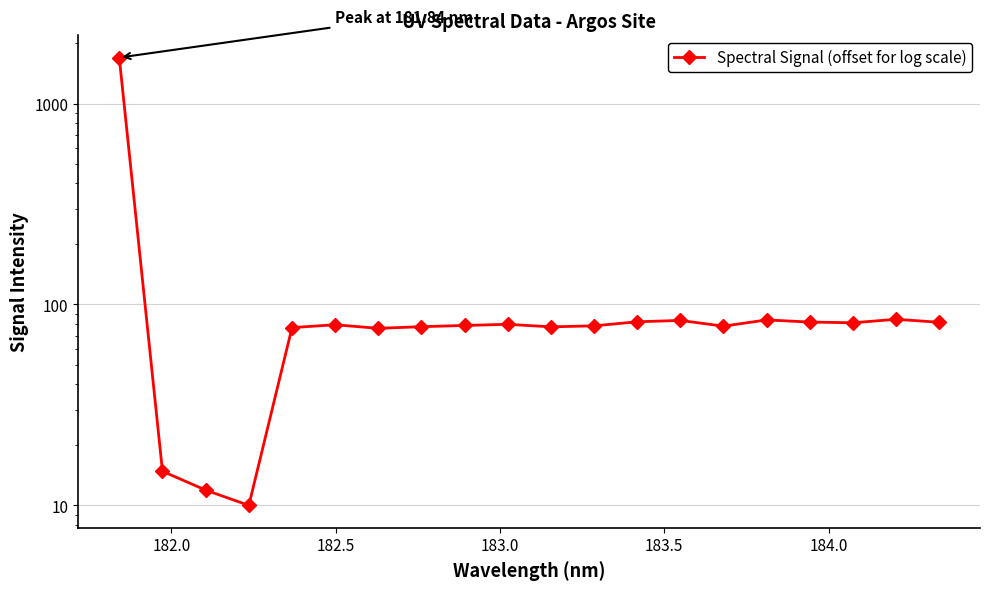

What is the difference between the second highest and second lowest values?

72.4